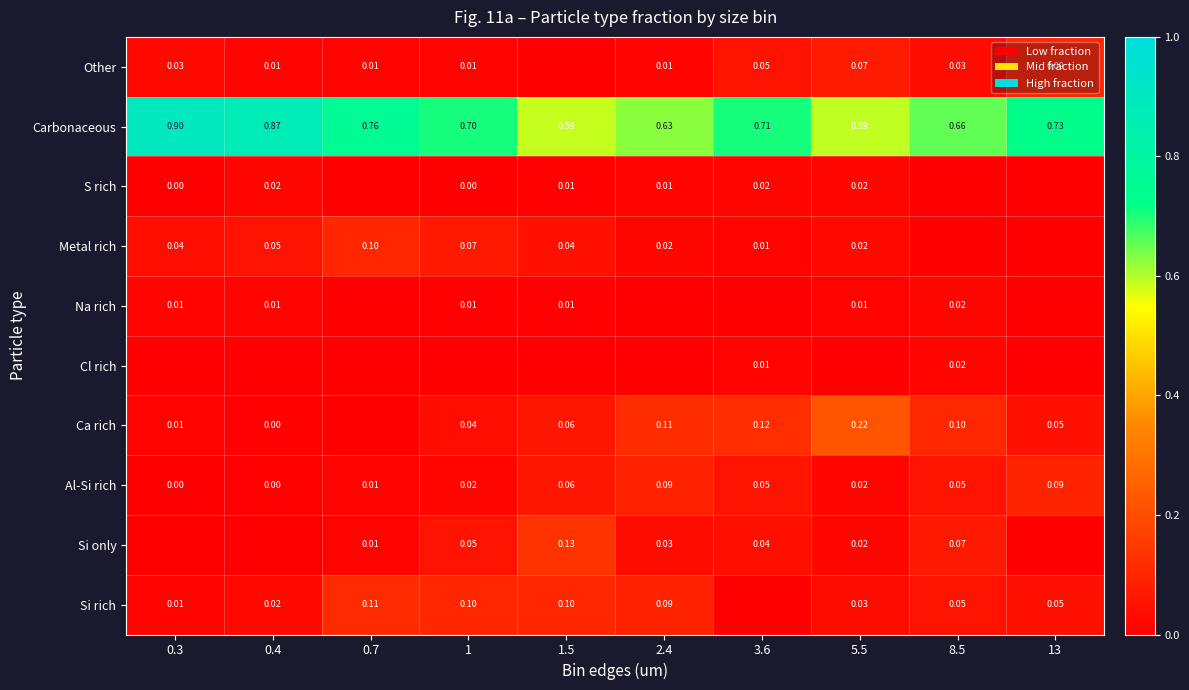

Is the value of Si rich at 5.5 greater than the value of Na rich at 1.5?

Yes